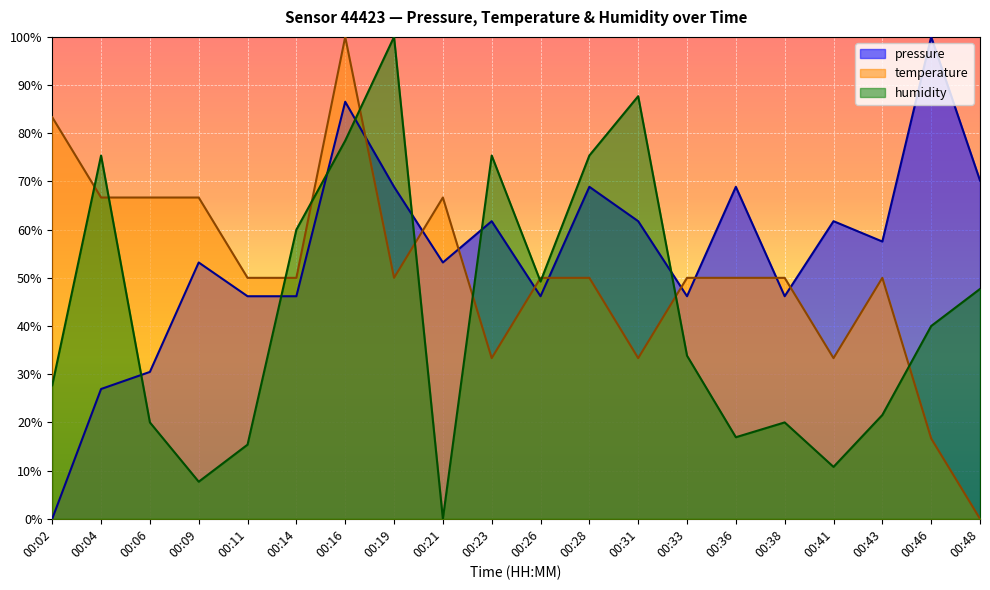

Reading right to left, list all the values displayed in this chart.

pressure: 70.2	100.0	57.5	61.8	46.2	68.9	46.2	61.8	68.9	46.2	61.8	53.2	68.9	86.5	46.2	46.2	53.2	30.5	26.9	0.0
temperature: 0.0	16.7	50.0	33.3	50.0	50.0	50.0	33.3	50.0	50.0	33.3	66.7	50.0	100.0	50.0	50.0	66.7	66.7	66.7	83.3
humidity: 47.7	40.0	21.5	10.8	20.0	16.9	33.8	87.7	75.4	49.2	75.4	0.0	100.0	78.5	60.0	15.4	7.7	20.0	75.4	27.7